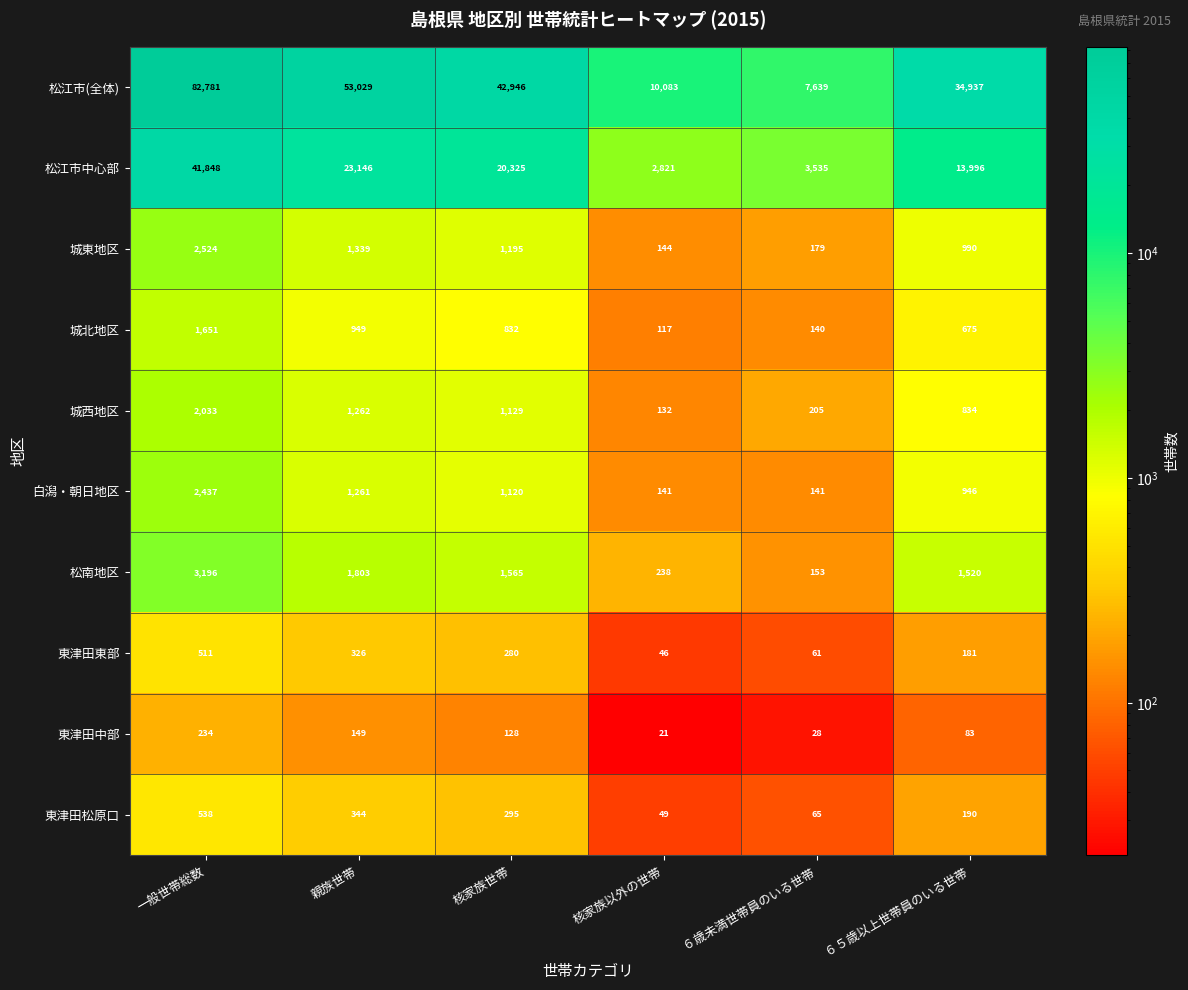

Read the 松江市中心部 value at ６歳未満世帯員のいる世帯, to the nearest 50.

3550